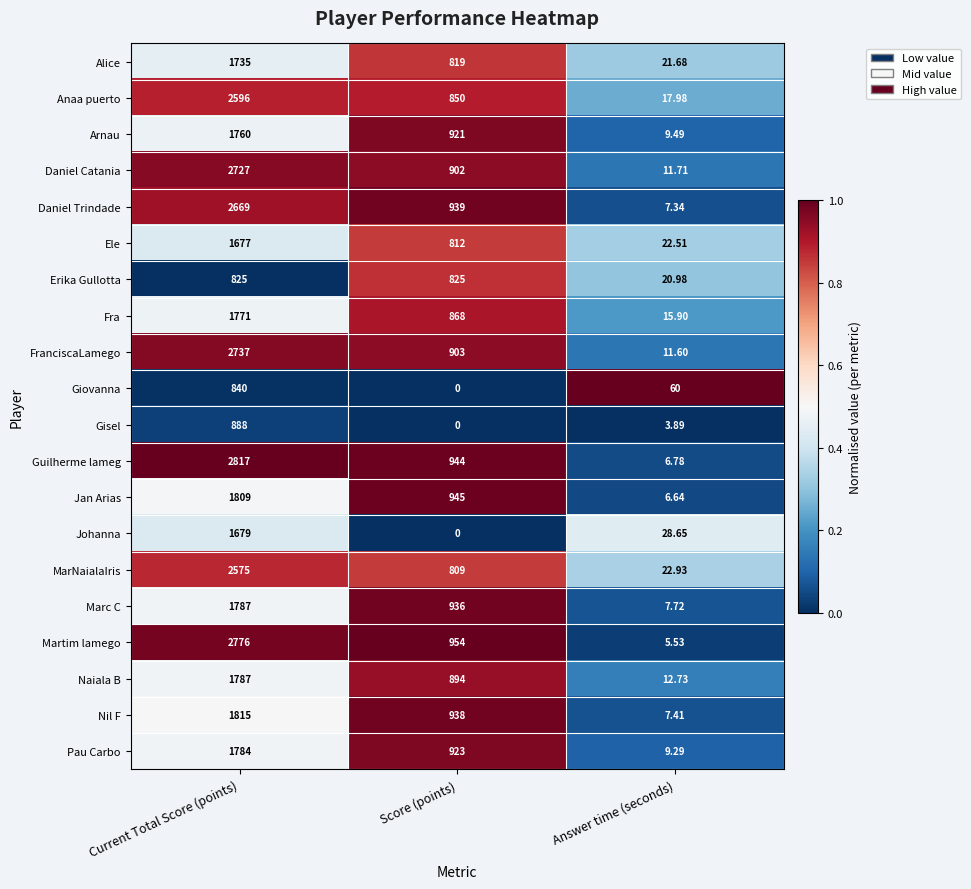

Which series has the largest range (max minus min)?

Guilherme lameg